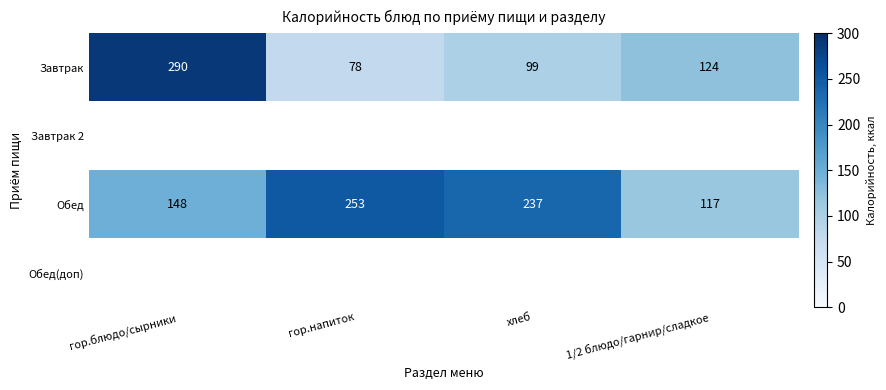

What is the difference between the highest and lowest values at хлеб?

138.0